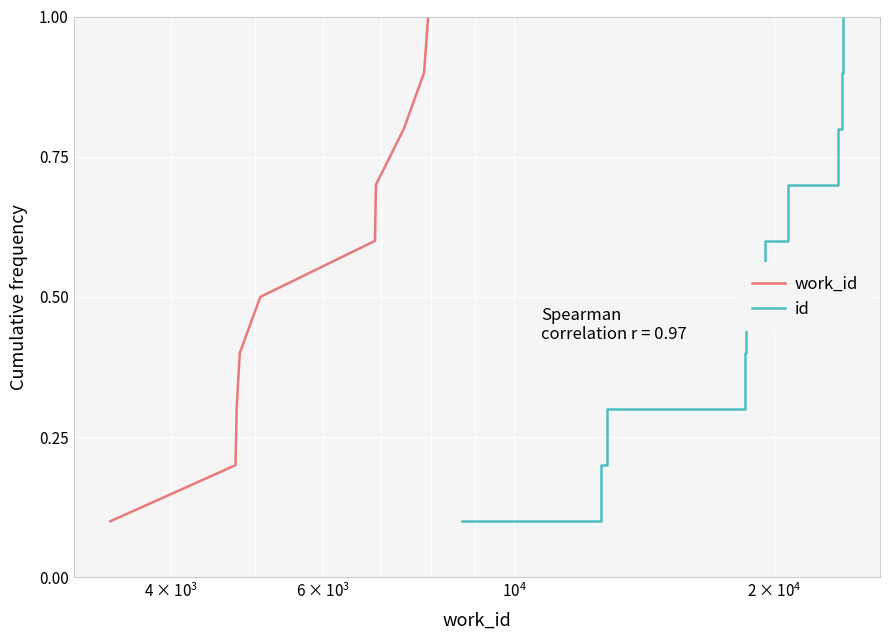

What is the maximum value for work_id?

1.0